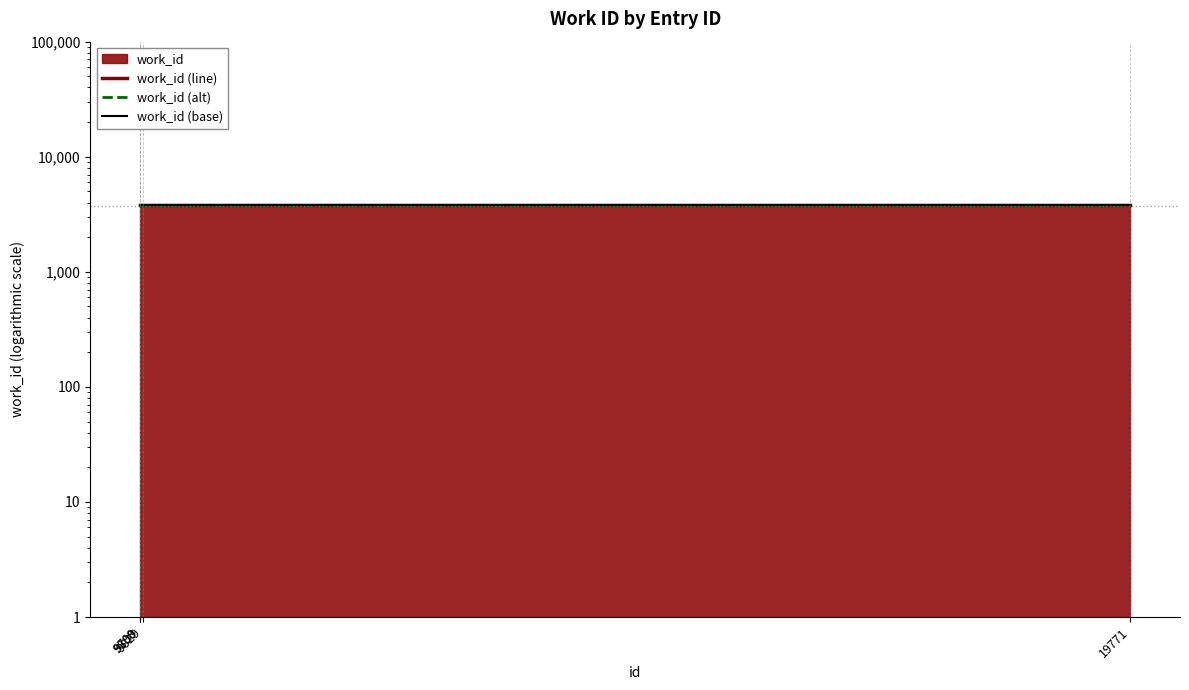

Read the work_id (base) value at 19771.

3800.2